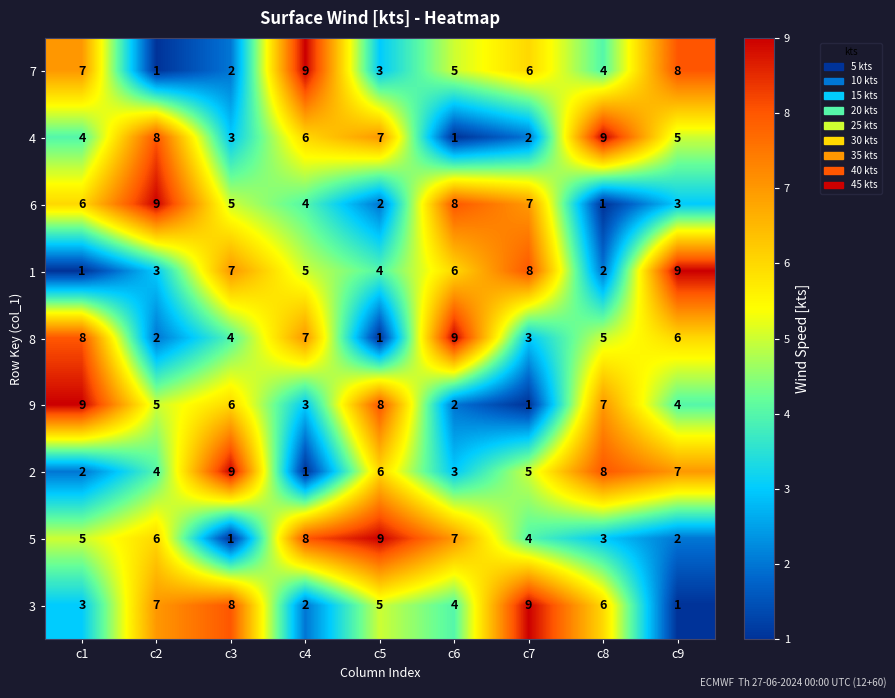

Is the value of 8 at c2 greater than the value of 7 at c7?

No